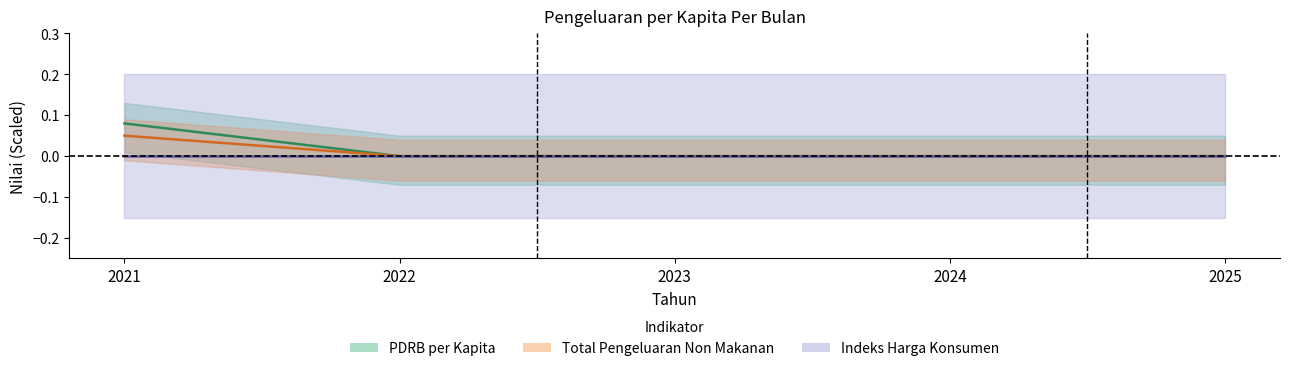

Between 2023 and 2024, which series saw the biggest shift?

PDRB per Kapita